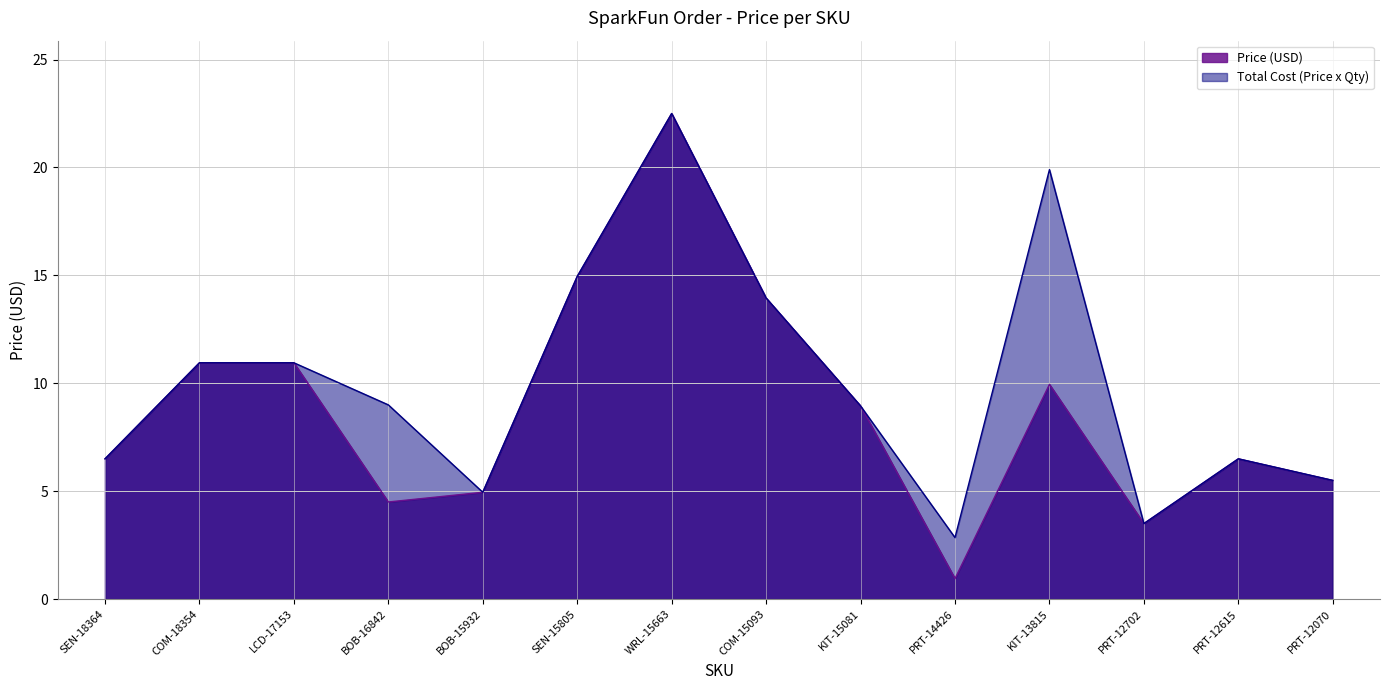

What is the sum of all Total Cost (Price x Qty) values?

140.9